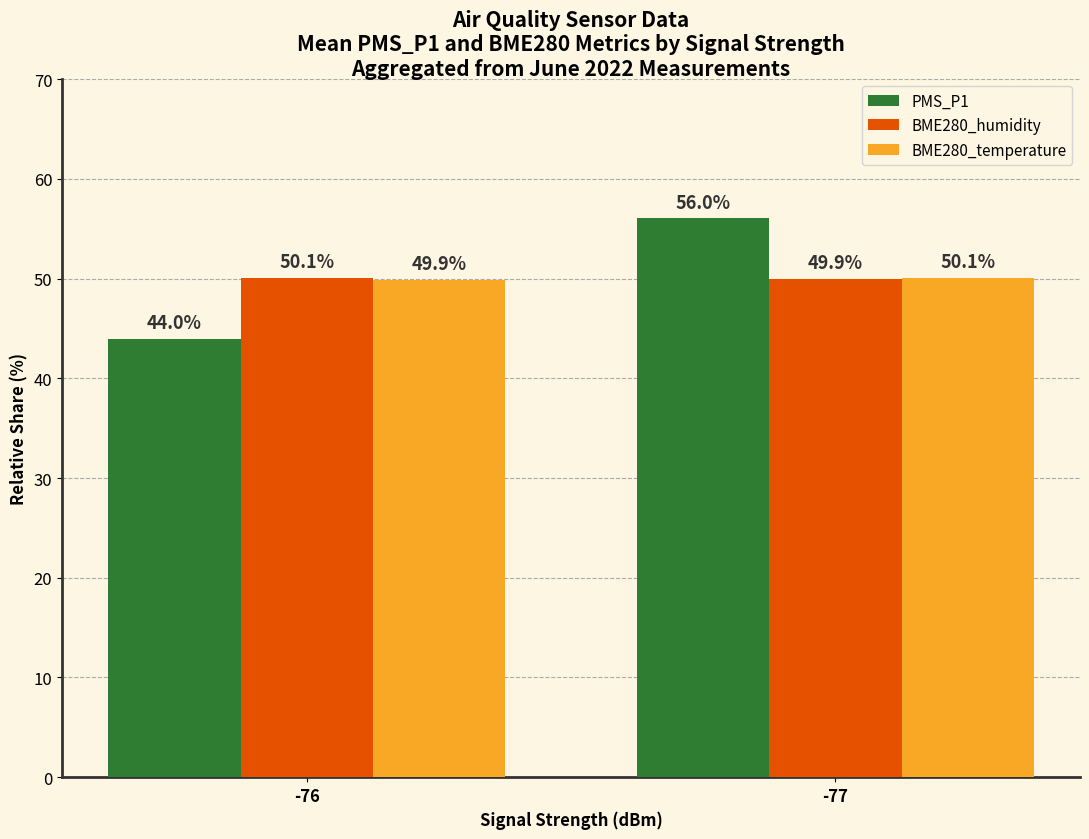

What is the average value of the BME280_temperature series?

50.0